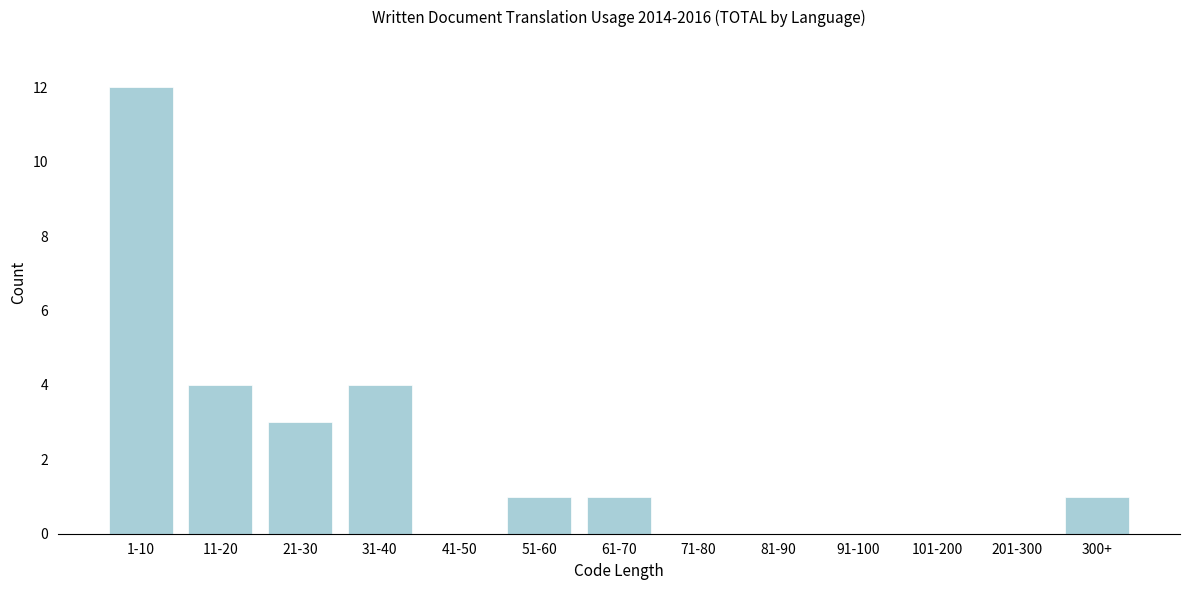

Reading left to right, list all the values displayed in this chart.

1-10=12	11-20=4	21-30=3	31-40=4	41-50=0	51-60=1	61-70=1	71-80=0	81-90=0	91-100=0	101-200=0	201-300=0	300+=1